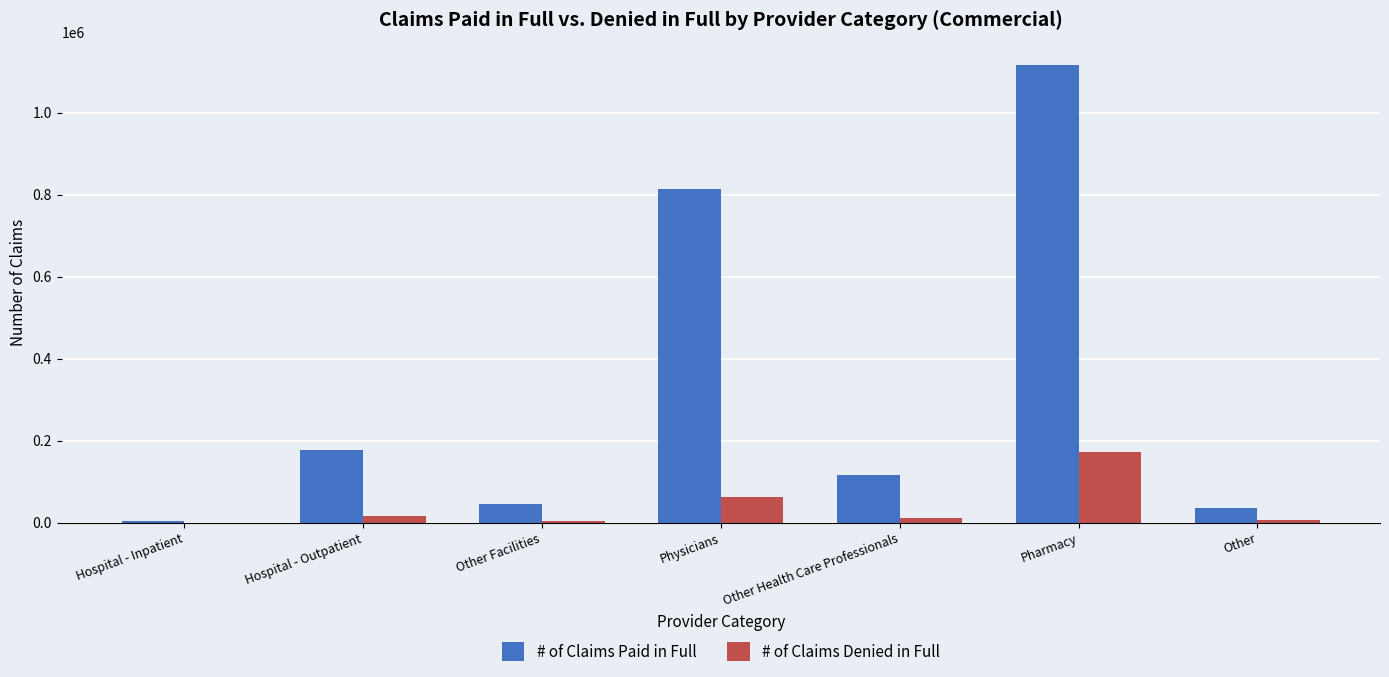

Read the # of Claims Denied in Full value at Other Facilities, to the nearest 50.

3500